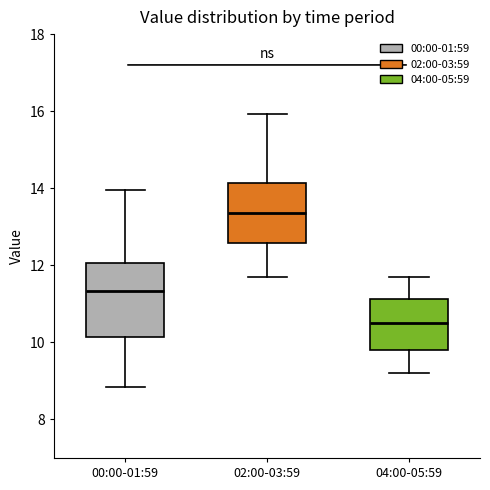

Reading left to right, read every box against the y-axis: the position of its median line, the range the box covers, and the ends of its whiskers. The values are not printed on the chart, so give them approximately, as read against the axis.

00:00-01:59: median 11.4, box 10.2 to 12.0, whiskers 8.8 to 14.0
02:00-03:59: median 13.4, box 12.6 to 14.2, whiskers 11.8 to 16.0
04:00-05:59: median 10.6, box 9.8 to 11.2, whiskers 9.2 to 11.8